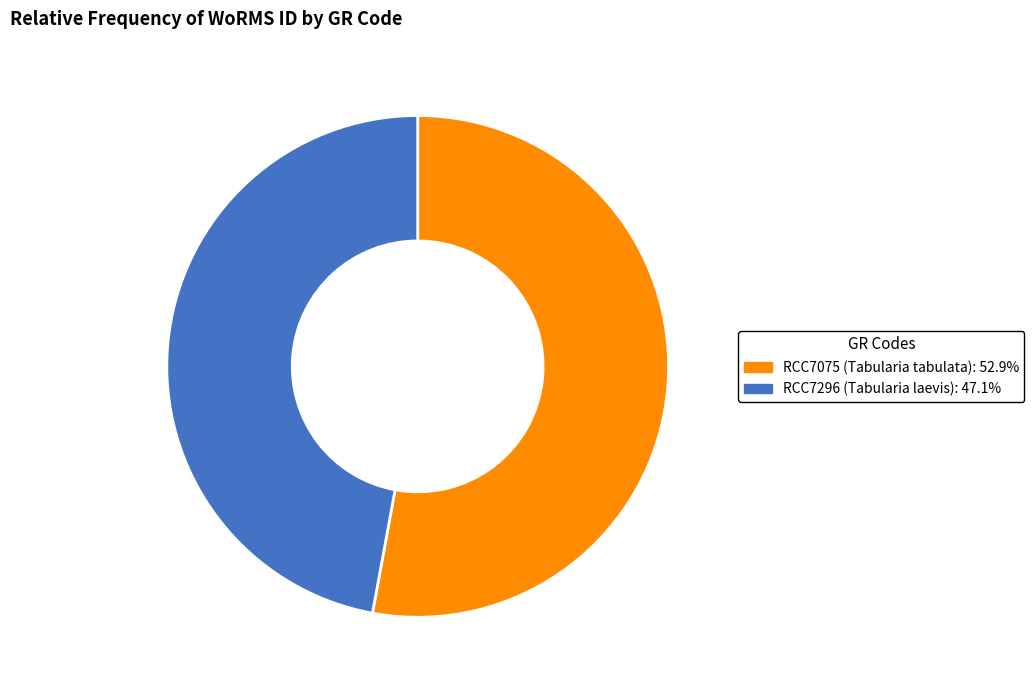

Between RCC7296 and RCC7075, which is larger?

RCC7075